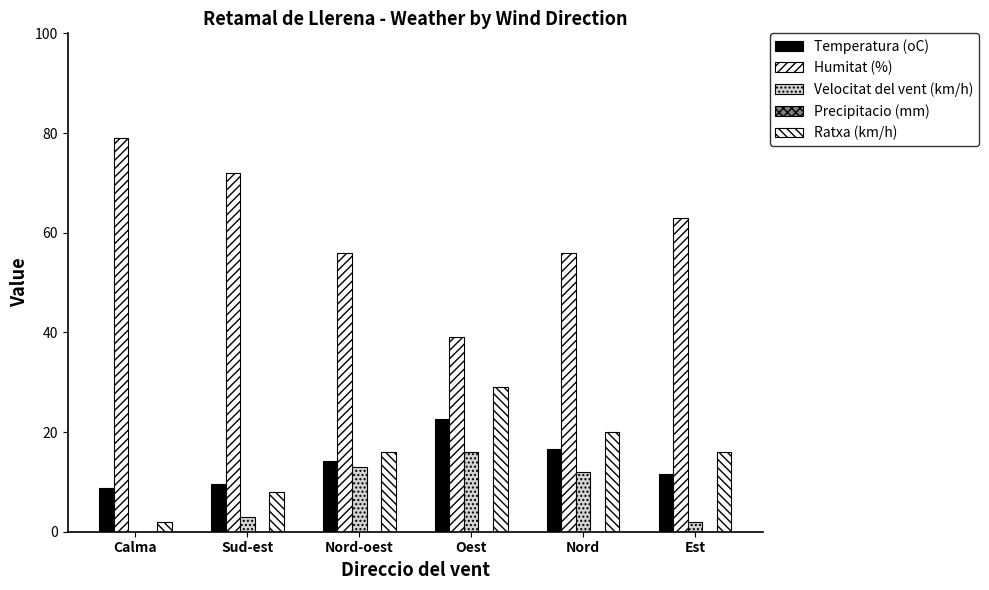

List the series in order of their peak value, highest first.

Humitat (%), Ratxa (km/h), Temperatura (oC), Velocitat del vent (km/h), Precipitacio (mm)